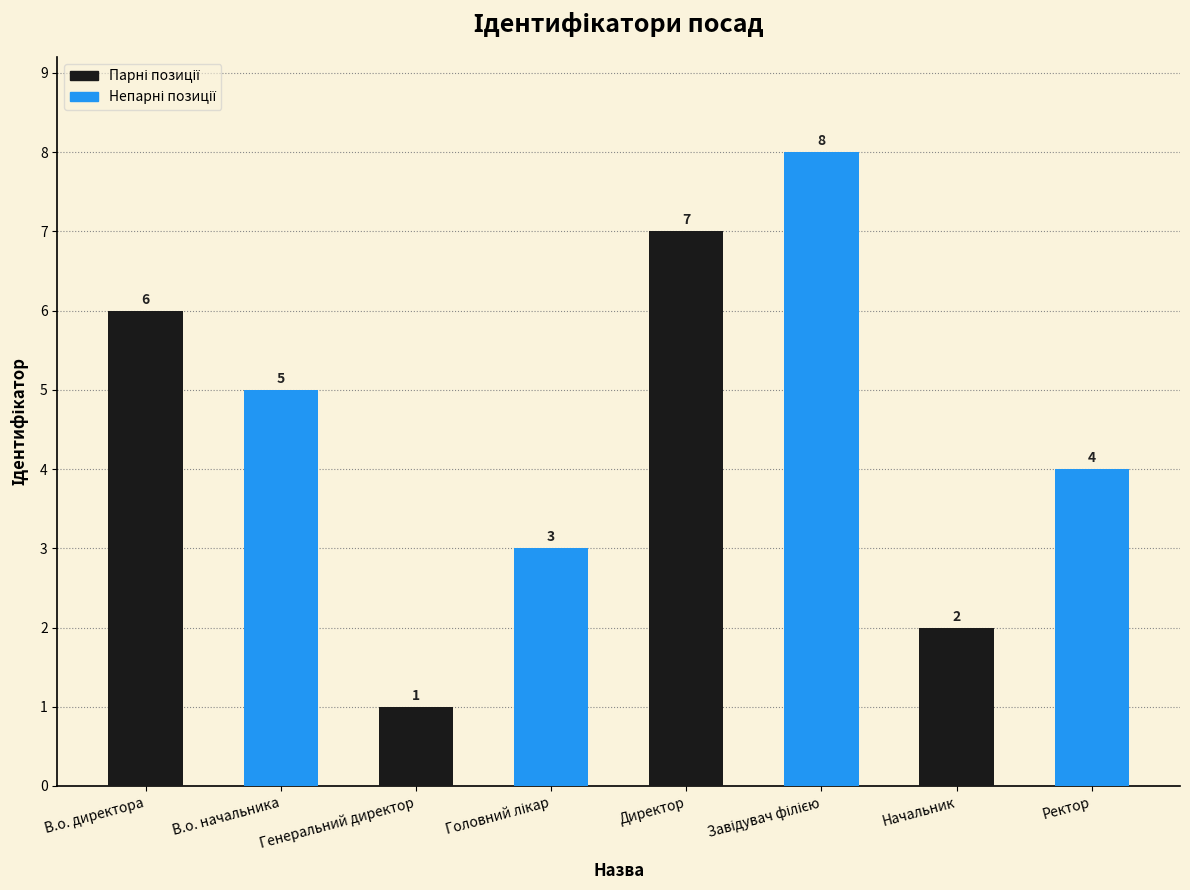

The chart shows a value of 7 at Директор. True or false?

True